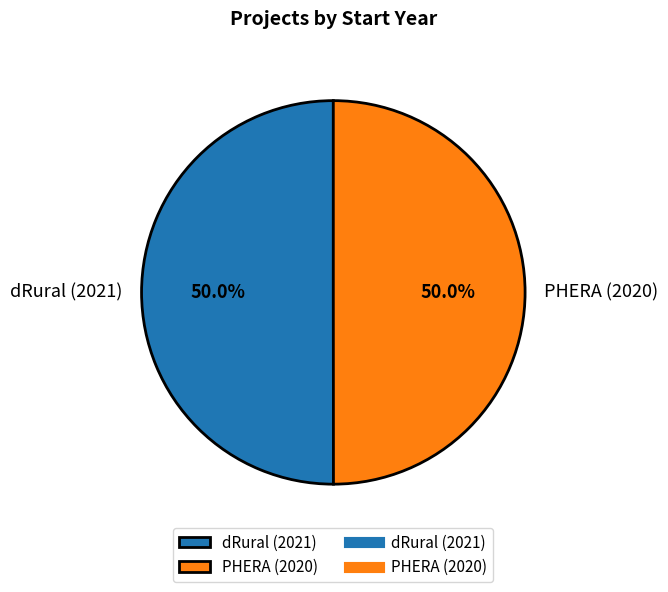

What portion of the pie excludes PHERA (2020)?

50.0%